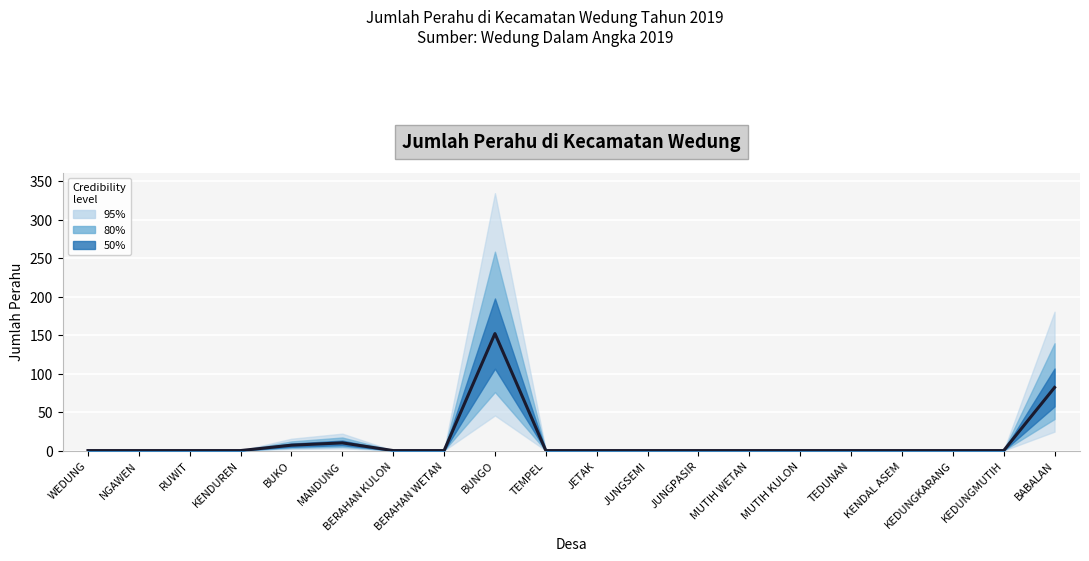

At which label is the value closest to 76?

BABALAN